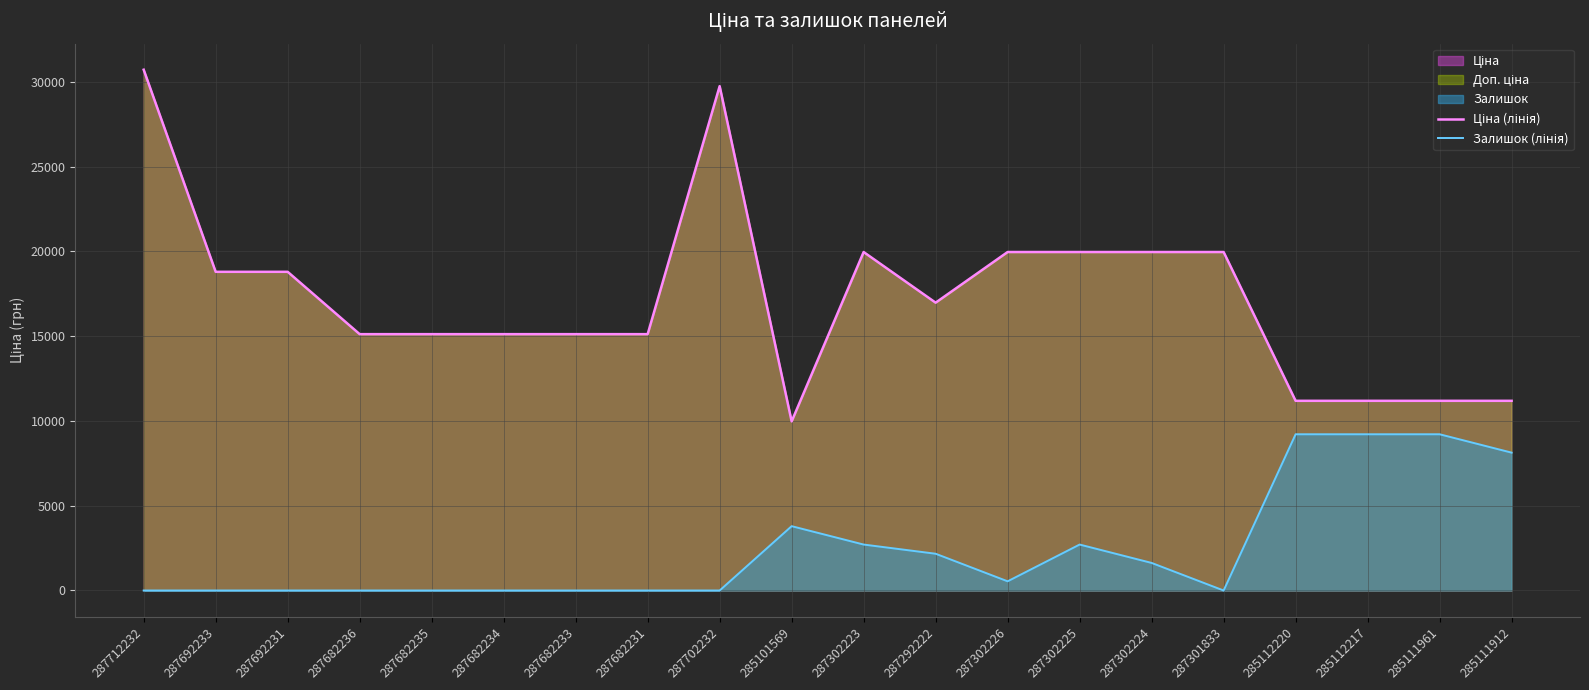

Is it true that Залишок (лінія) equals 0.0 at 287702232?

True